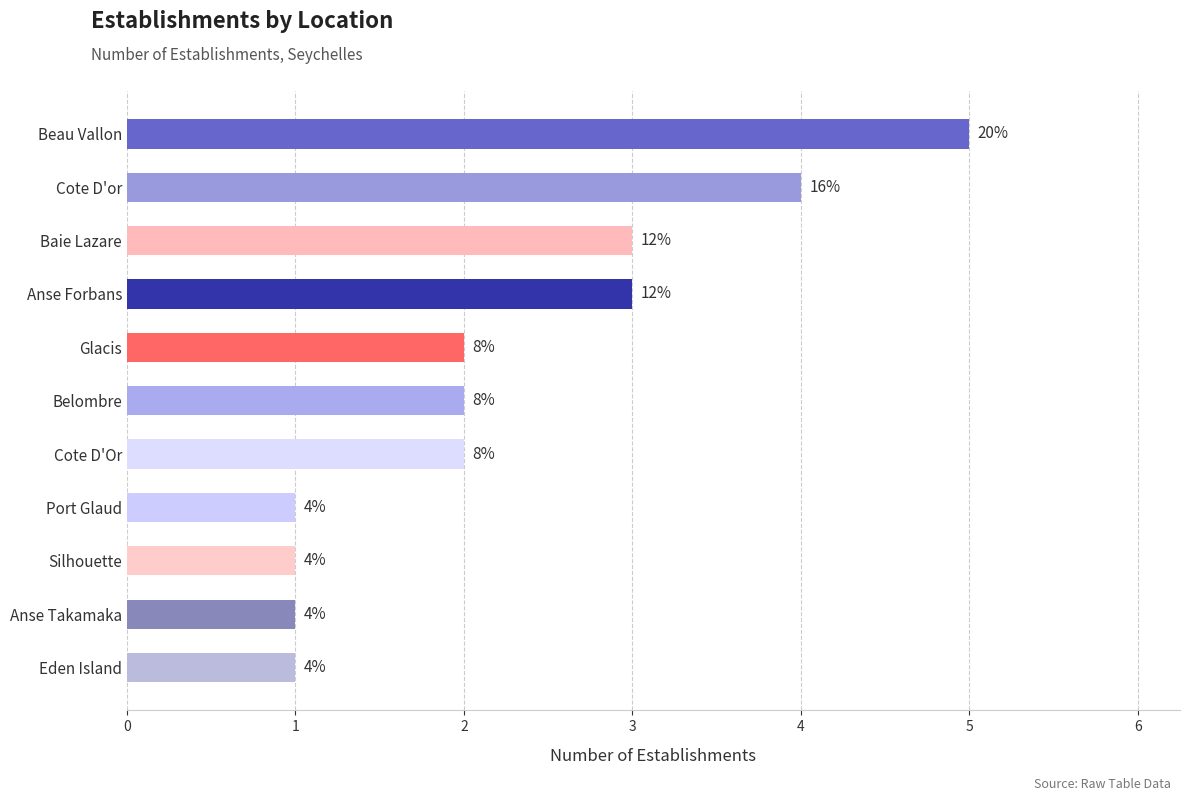

How many bars are there in total?

11